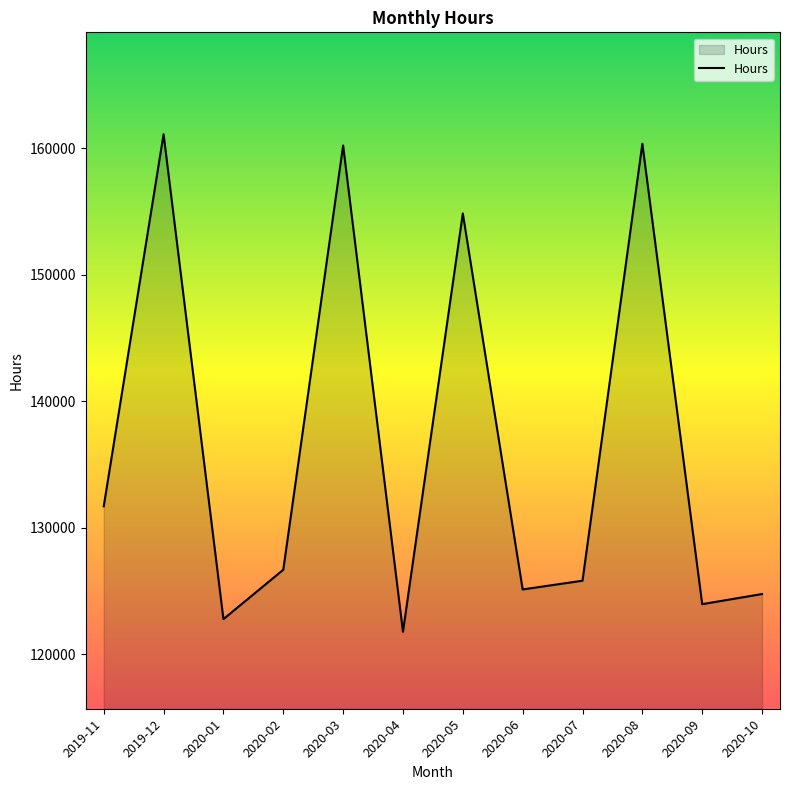

What is the change in value from 2020-01 to 2020-08?

+37585.5